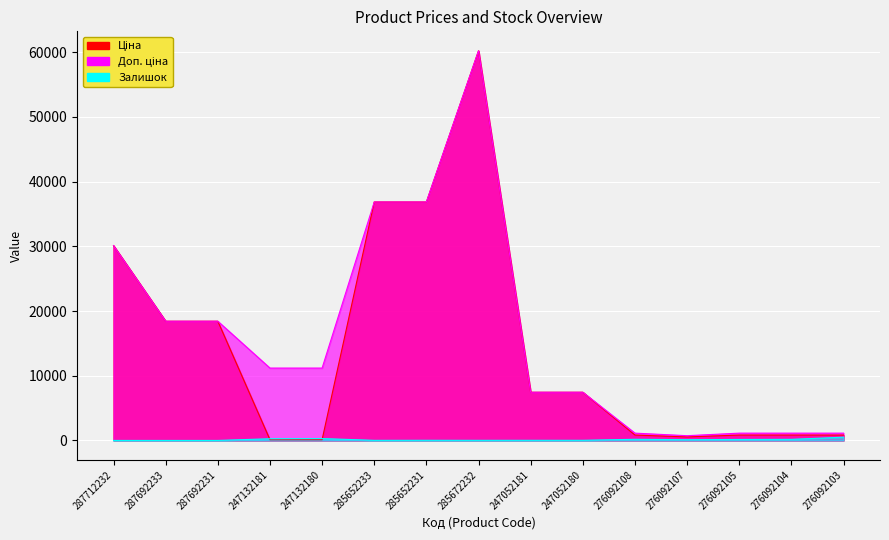

At which category does Доп. ціна reach its first local peak?

285672232